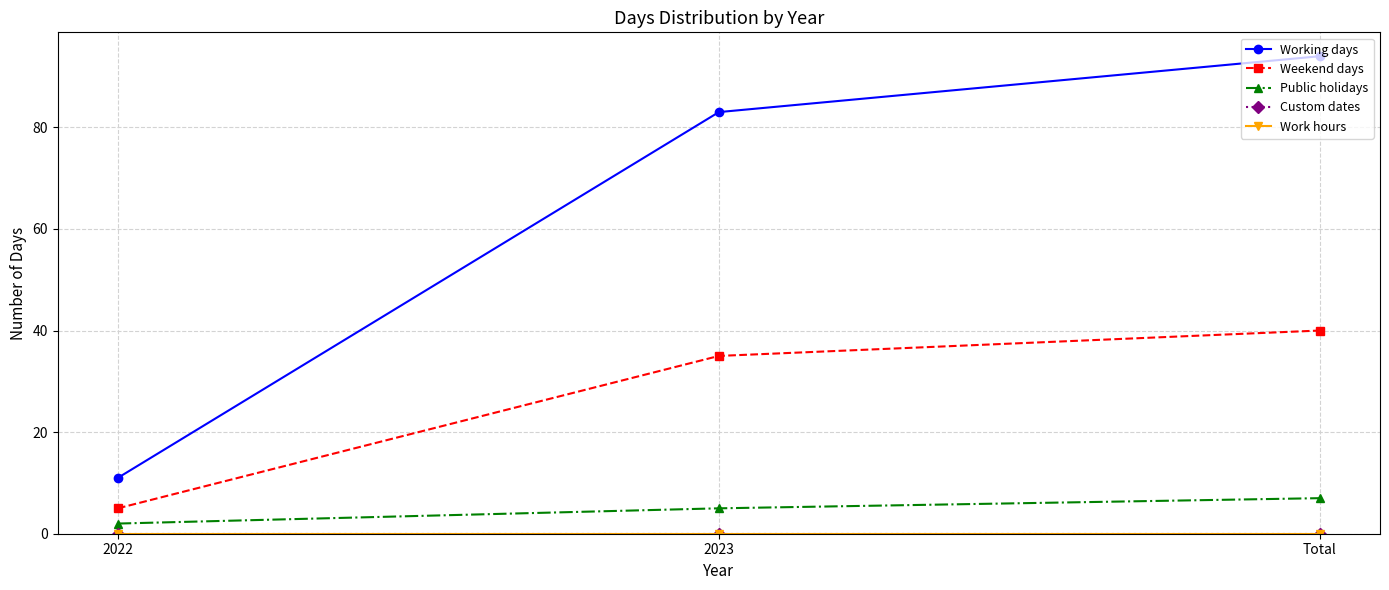

Read the Working days value at Total, to the nearest 10.

90